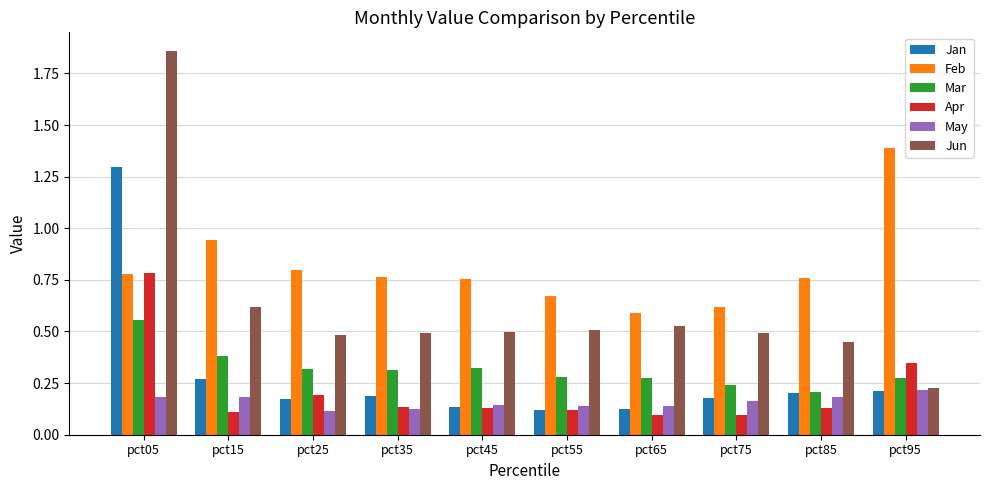

What is the sum of the Feb values at pct85 and pct95?

2.1